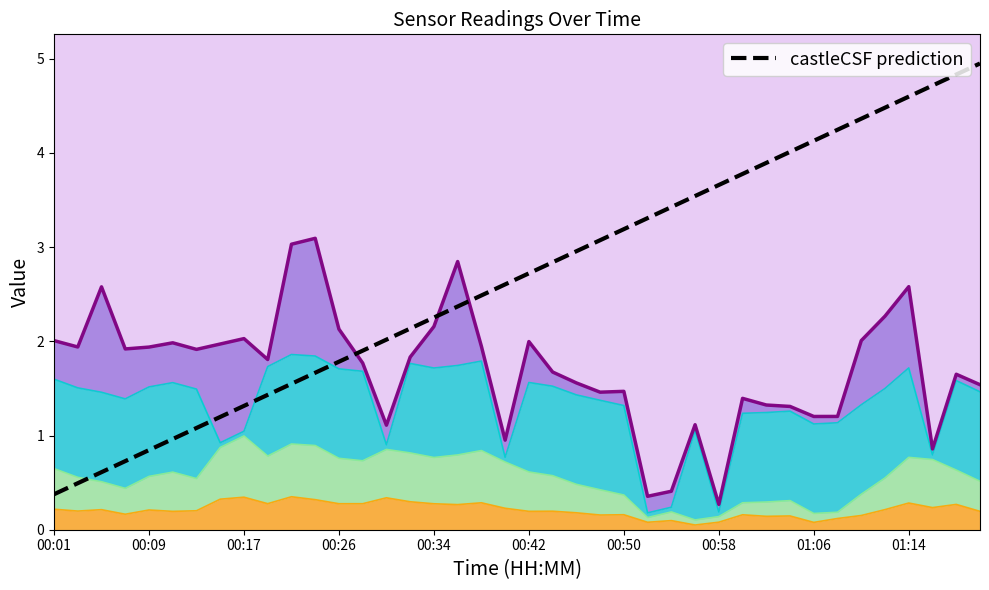

Count the number of values greater than 2.

26